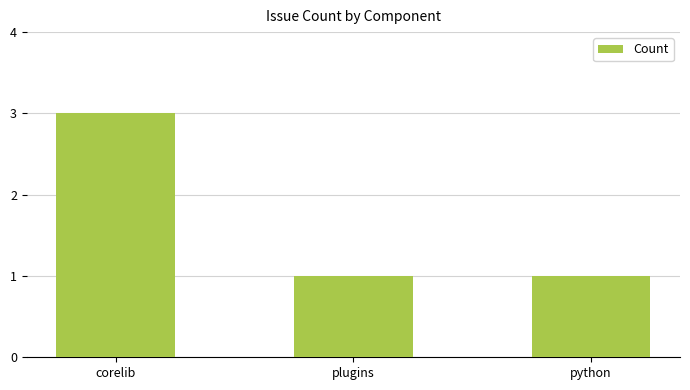

What is the greatest value displayed?

3